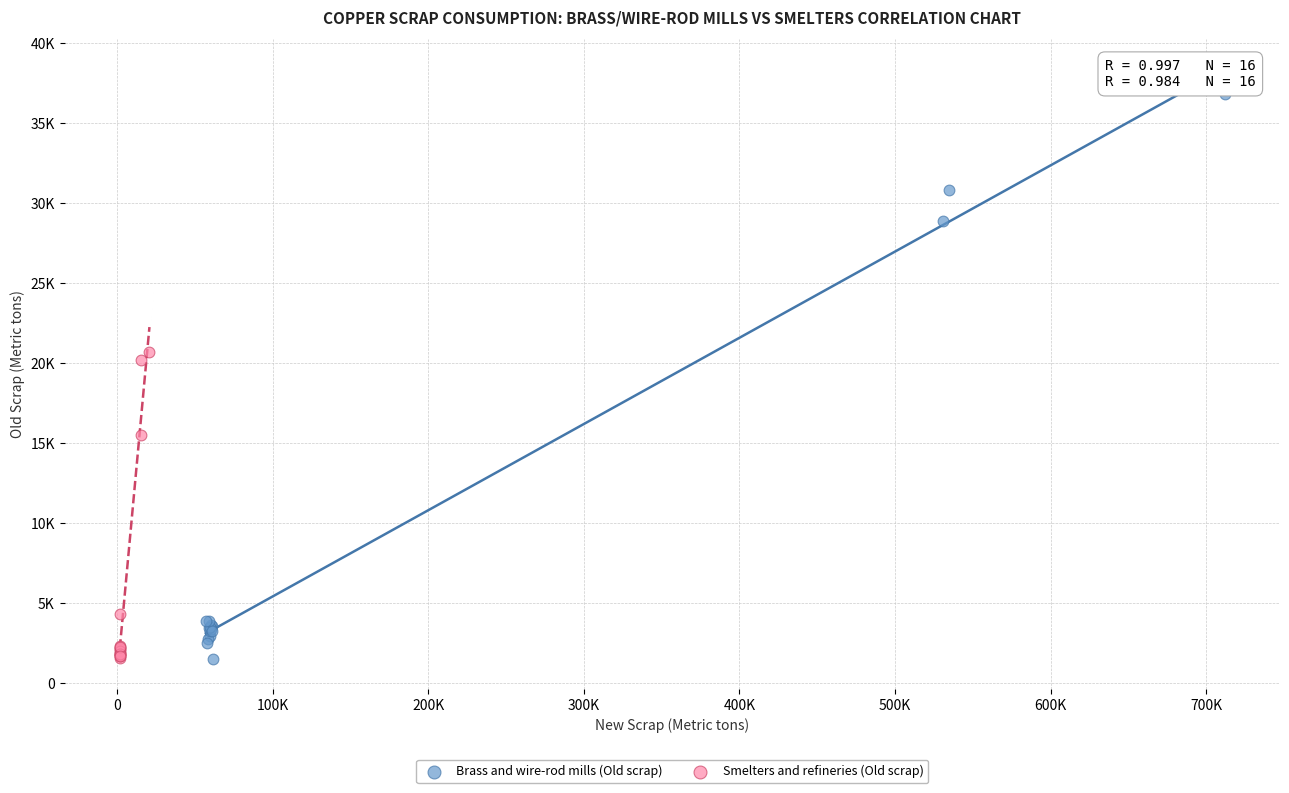

What are all the series names shown in the legend?

Brass and wire-rod mills (Old scrap), Smelters and refineries (Old scrap)